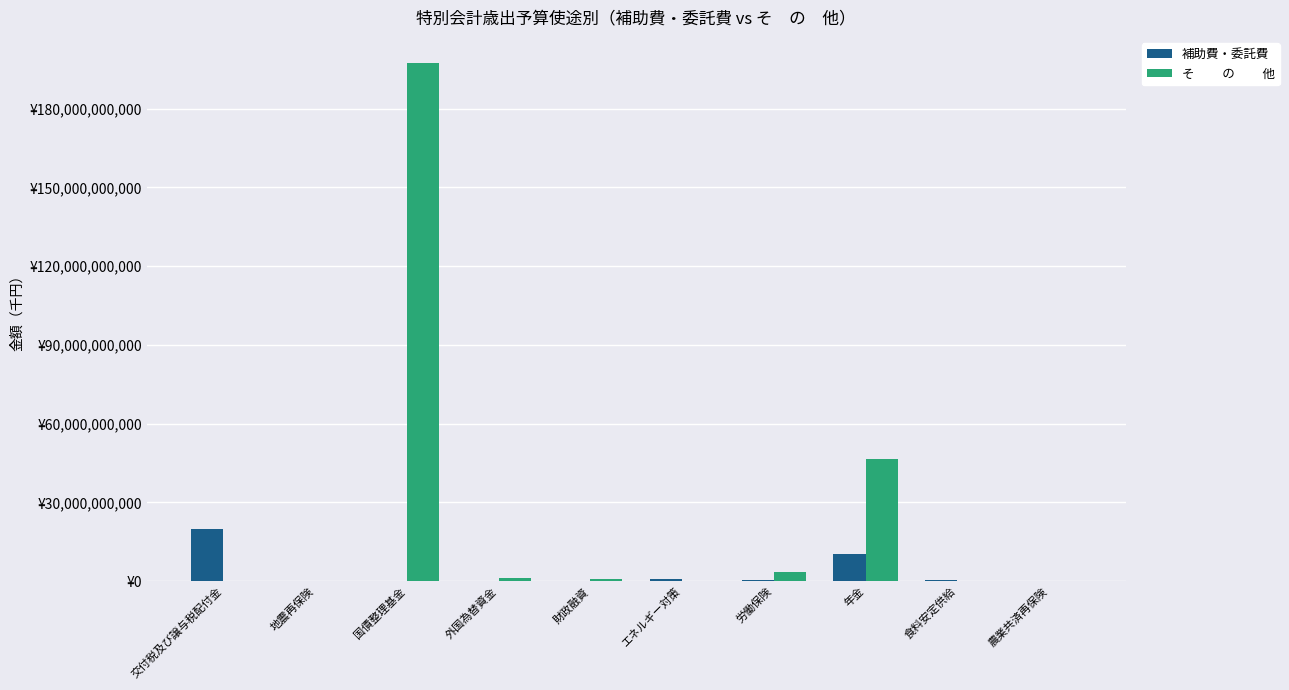

At which category is the sum across all series the highest?

国債整理基金